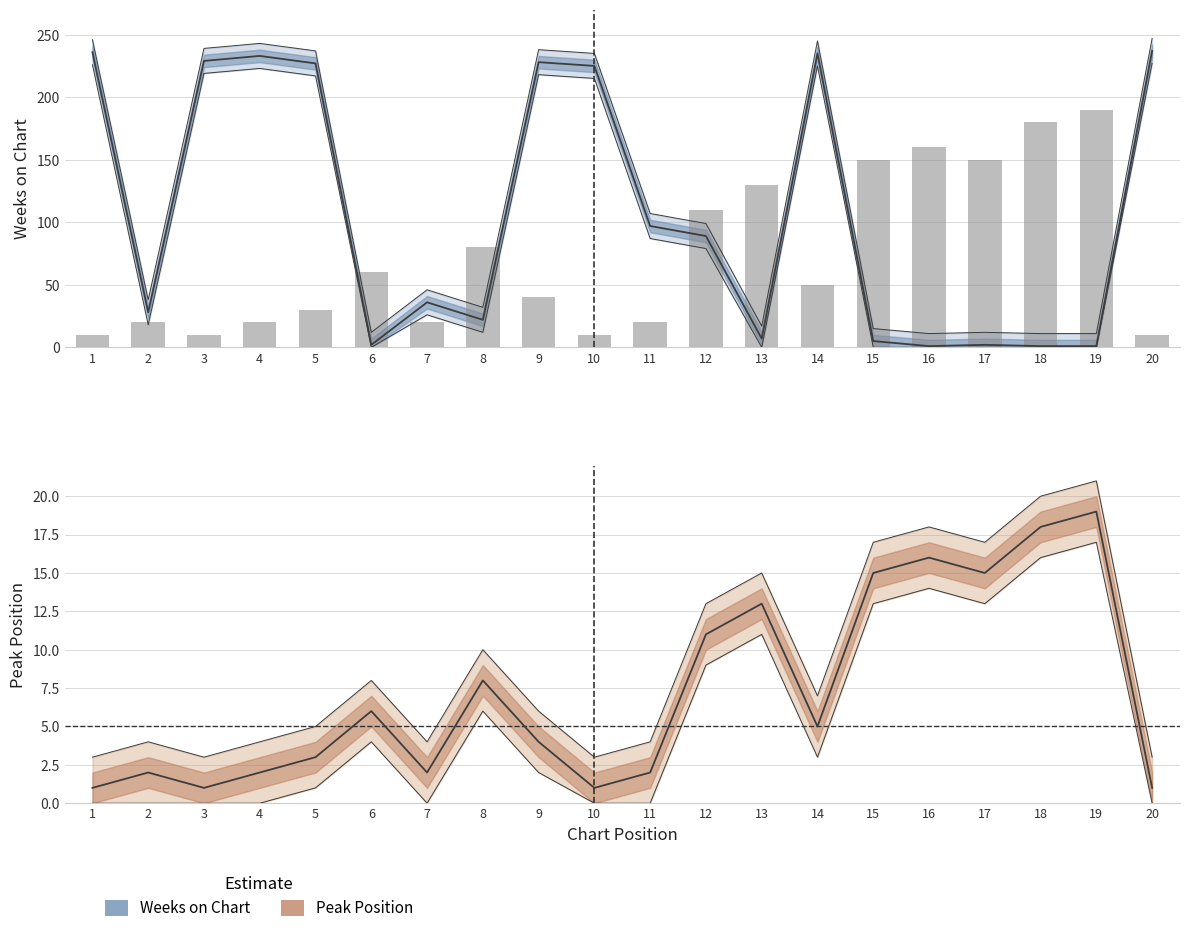

Are the bars horizontal?

No